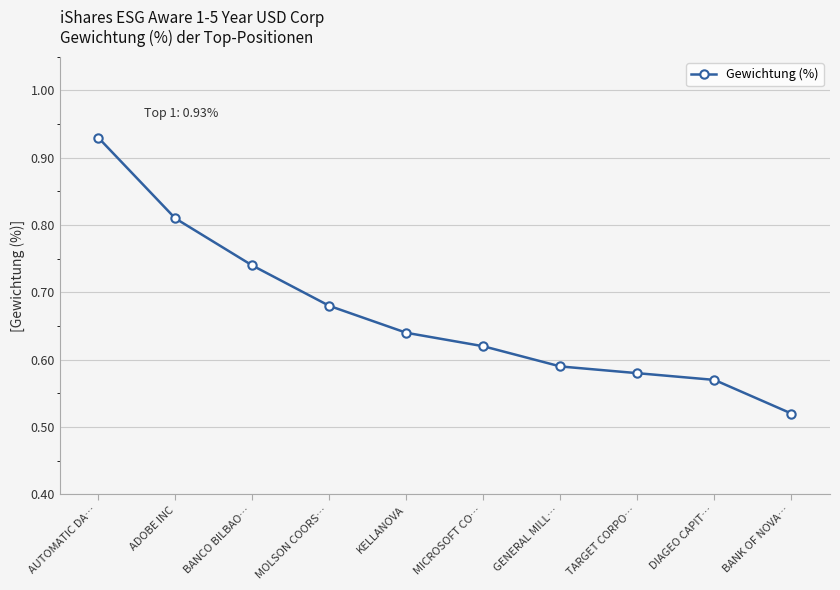

What is the change in value from KELLANOVA to DIAGEO CAPIT…?

-0.1